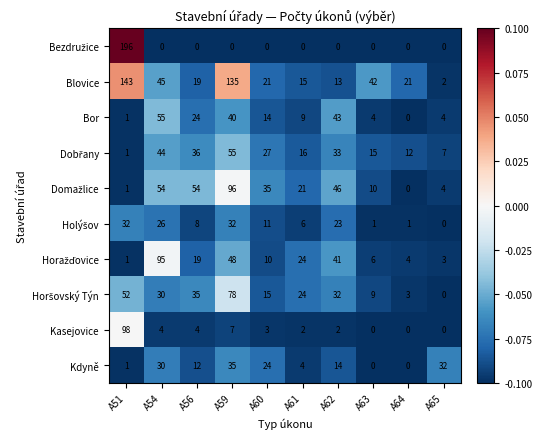

The Kasejovice series shows 2 at A56. True or false?

False